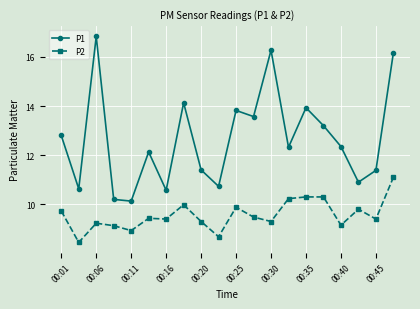

True or false: P1 and P2 cross at least once.

False